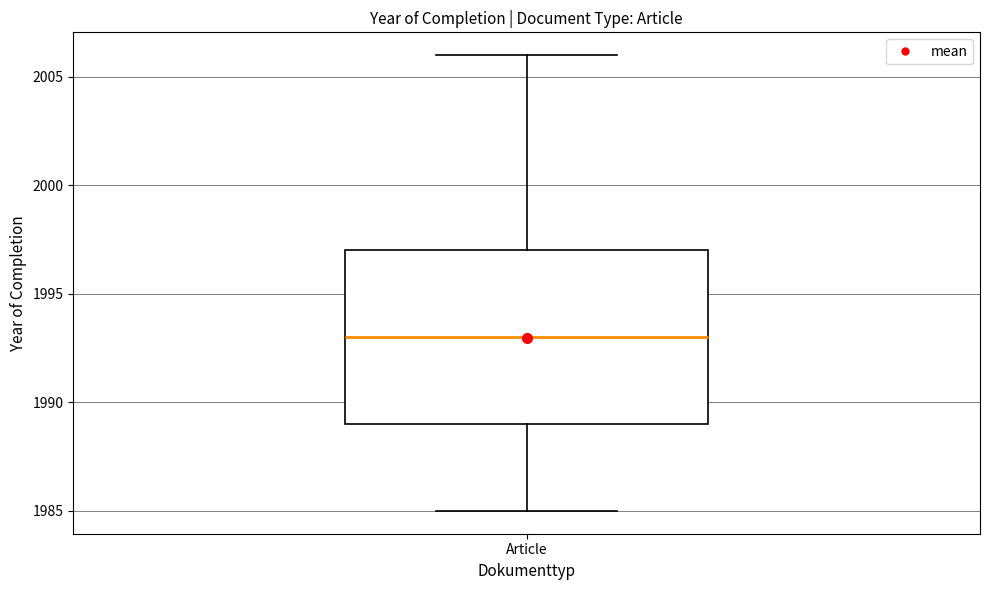

Read this box plot against the y-axis: the position of the median line, the range covered by the box, and the ends of both whiskers. The values are not printed on the chart, so give them approximately, as read against the axis.

median 1993, box 1989 to 1997, whiskers 1985 to 2006